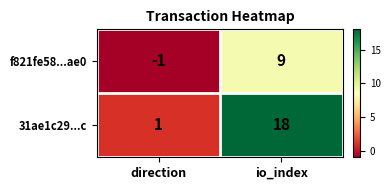

What is the maximum value for 31ae1c29...c?

18